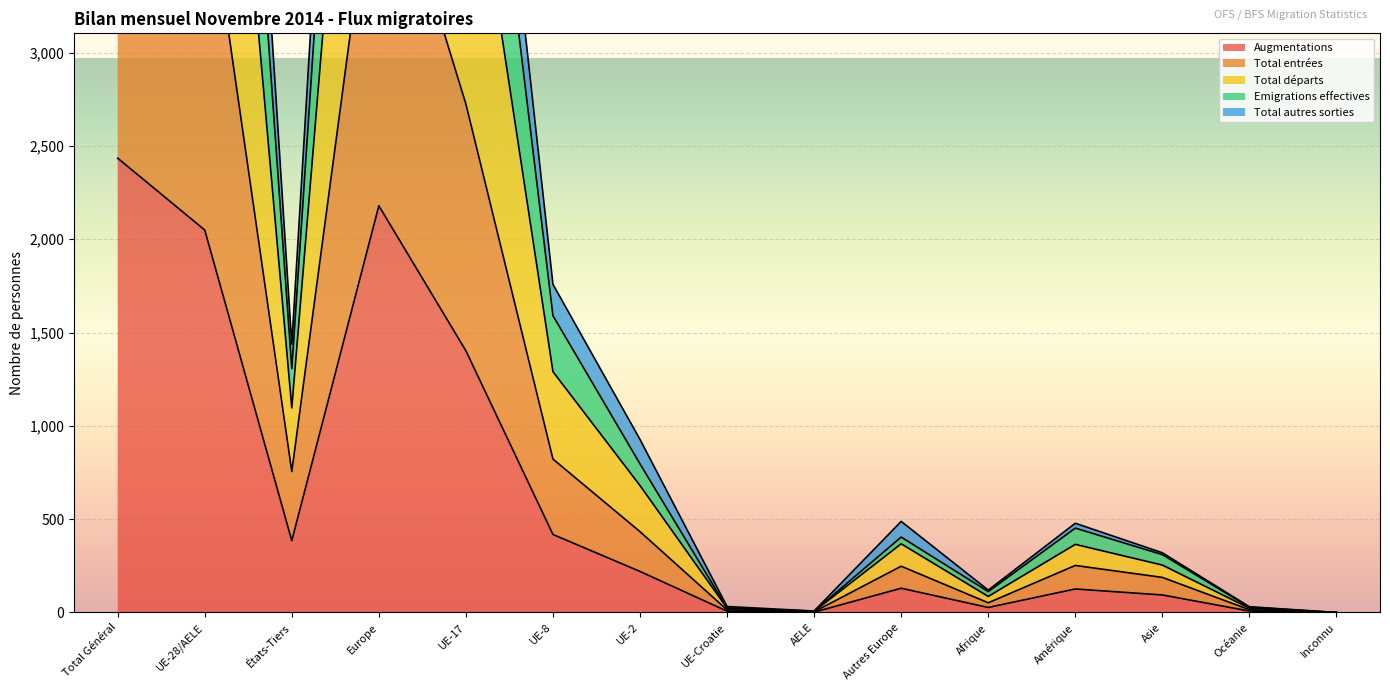

What is the highest value of the Augmentations series?

2434